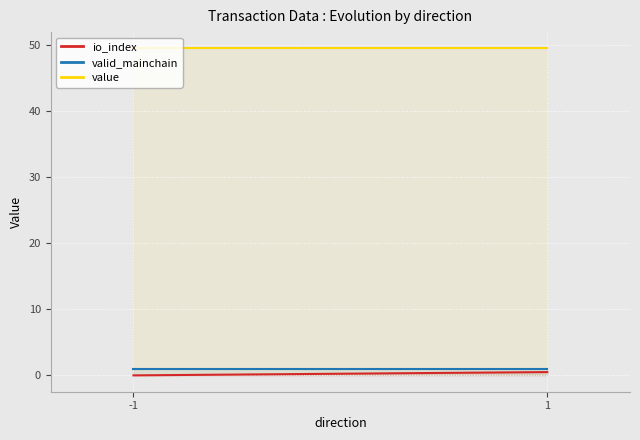

Which series has the largest total across all categories?

value